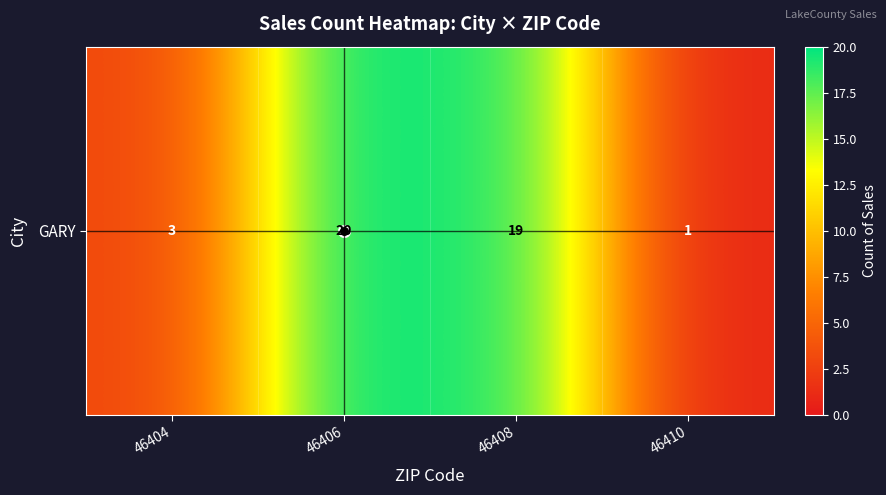

How many data points does each series have?

4